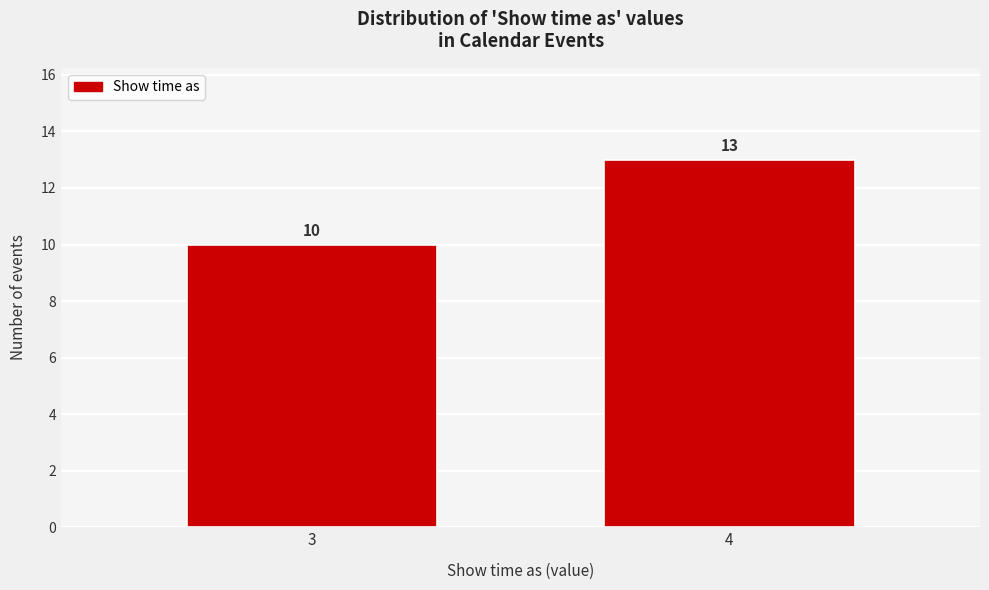

Reading left to right, transcribe all the data shown in this chart.

3=10	4=13